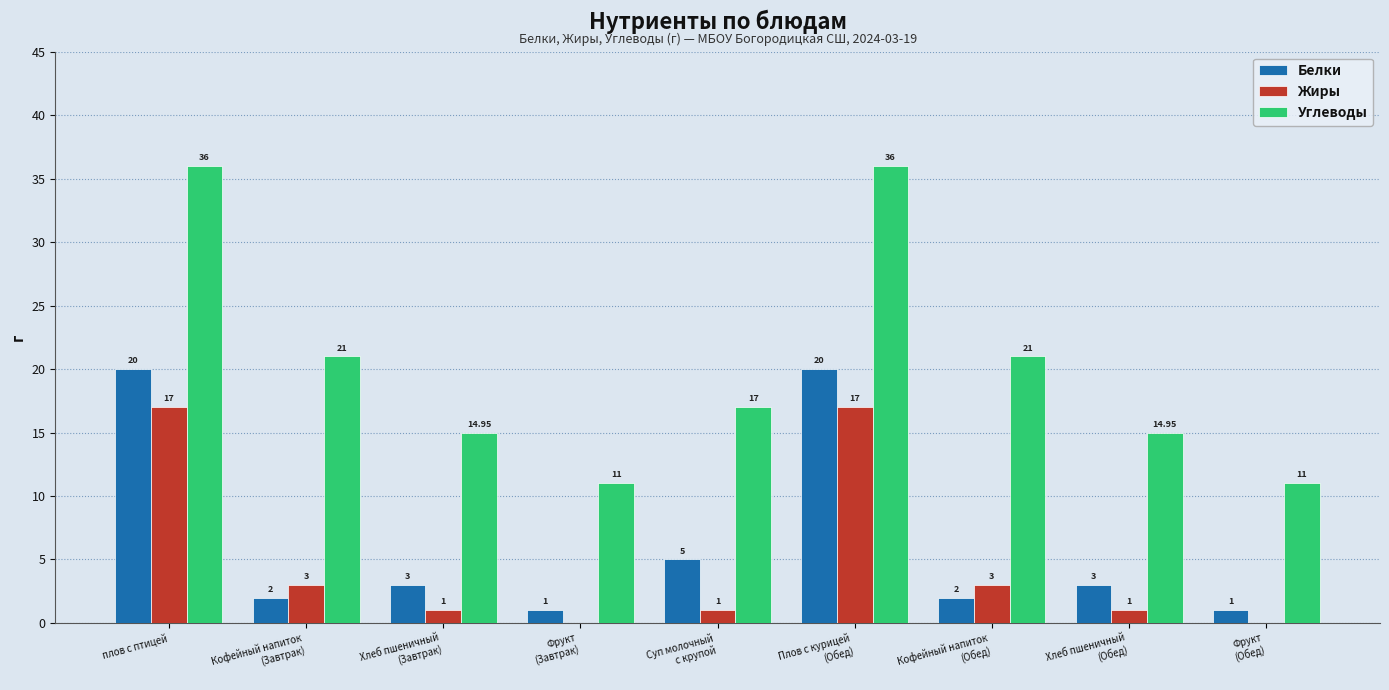

Which series has the largest total across all categories?

Углеводы